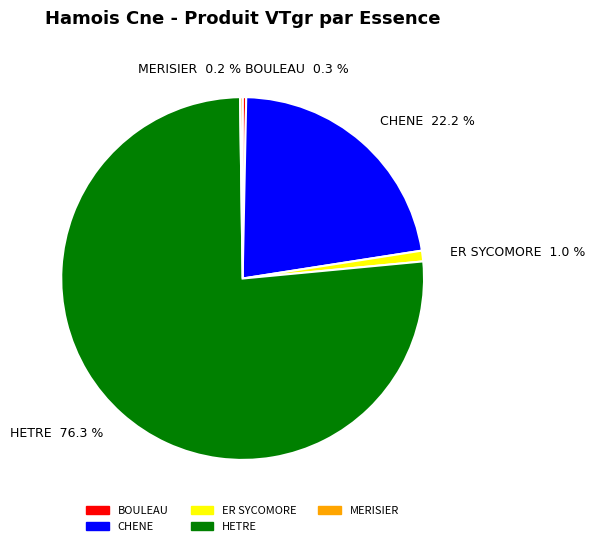

Is the sum of HETRE 76.3 % and BOULEAU 0.3 % greater than half?

Yes